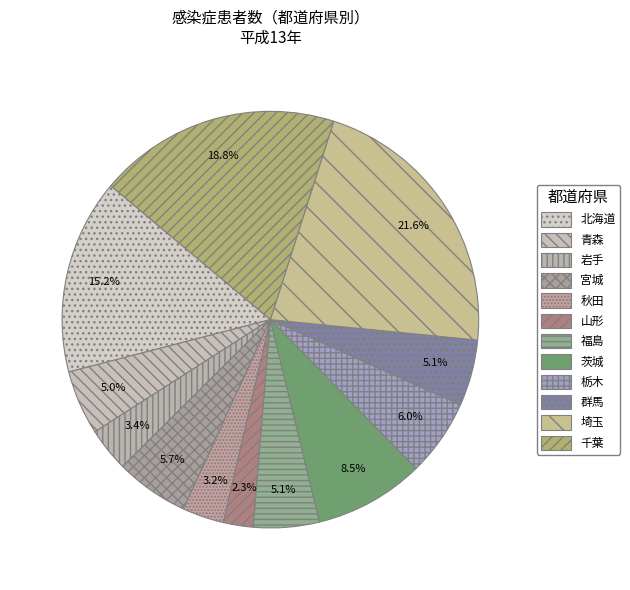

To the nearest percent, what is the combined percentage of 宮城 and 栃木?

12%